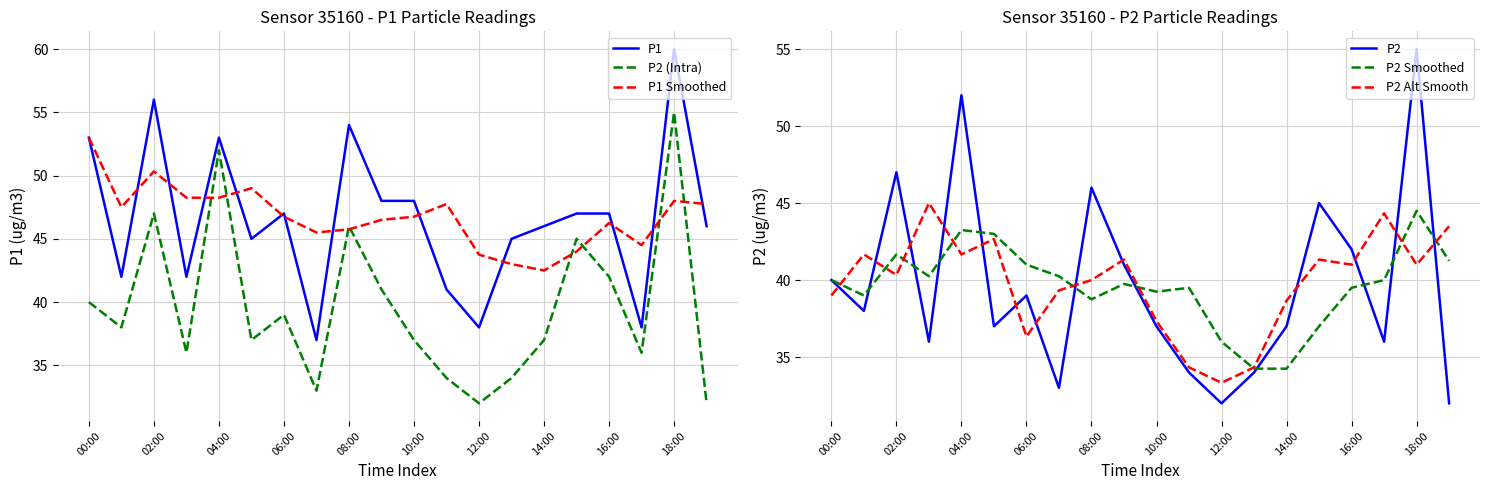

Is it true that P2 Smoothed equals 16.4 at 06:00?

False